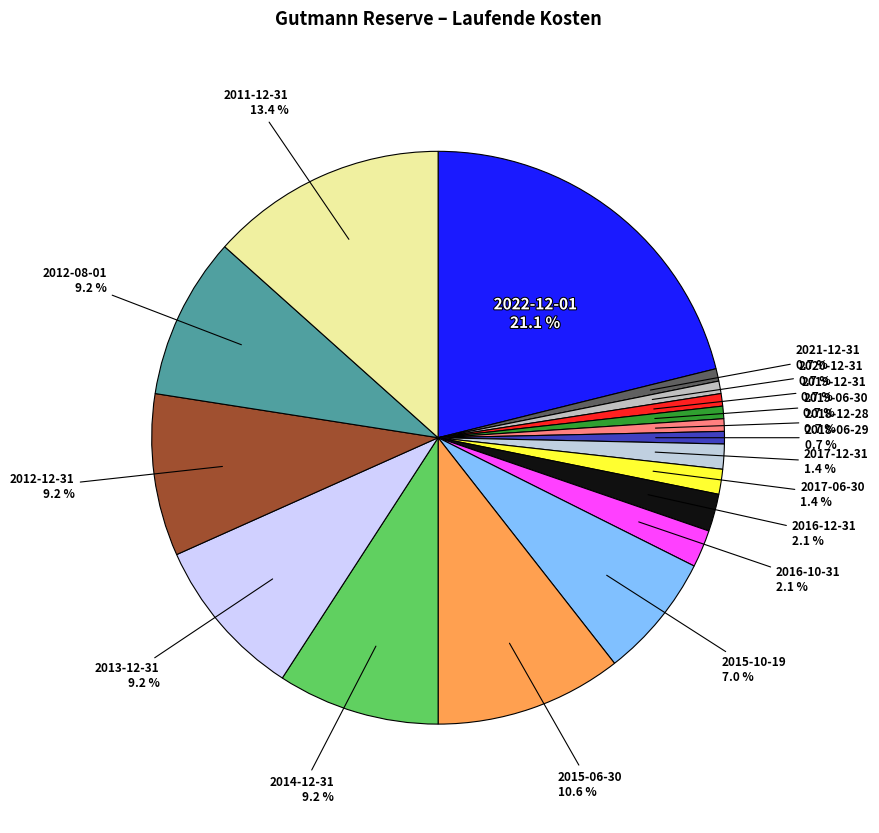

Does 2017-12-31 represent more than half of the total?

No